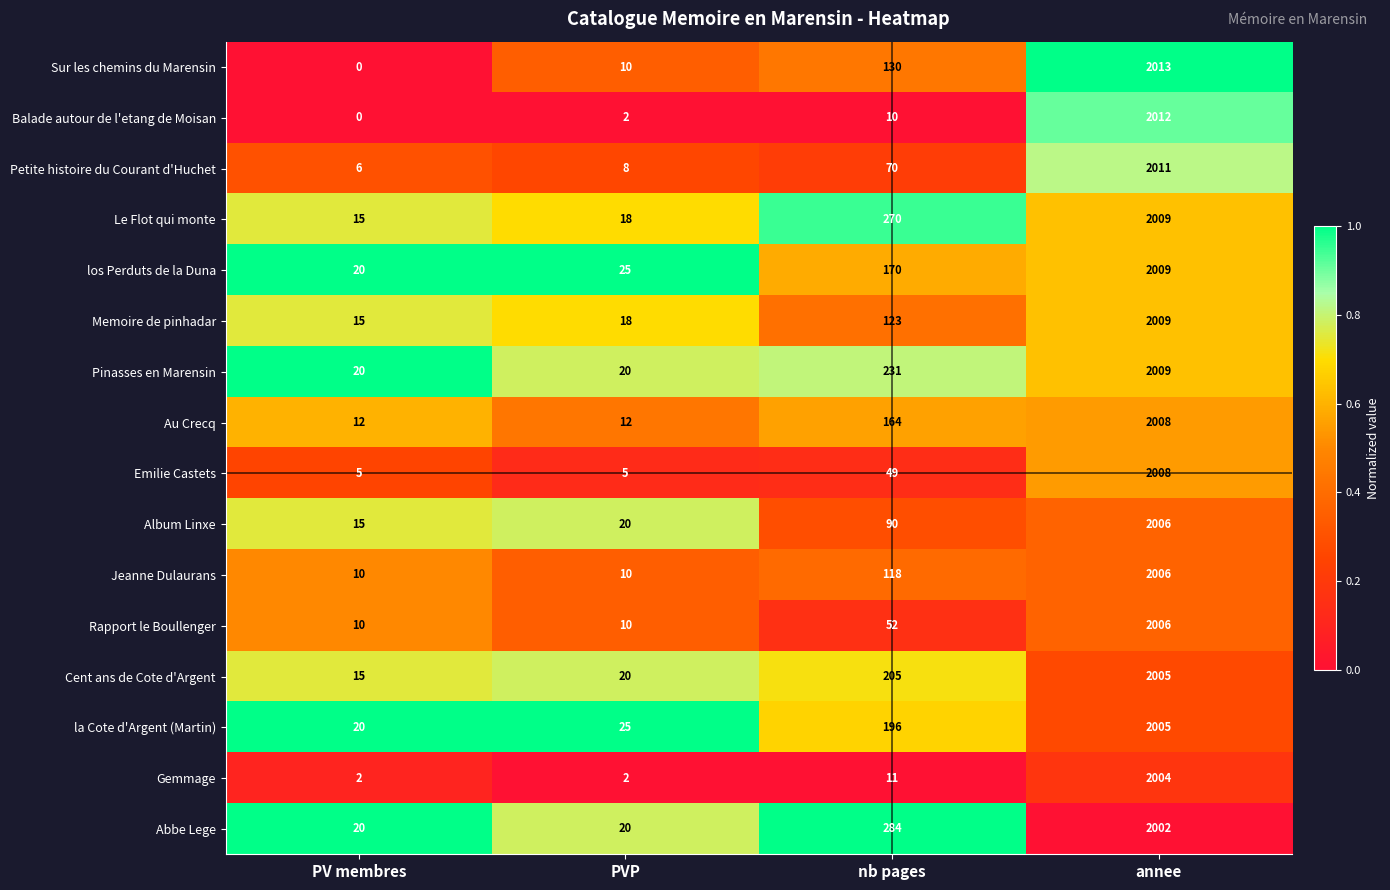

At which label does Sur les chemins du Marensin reach its minimum?

PV membres